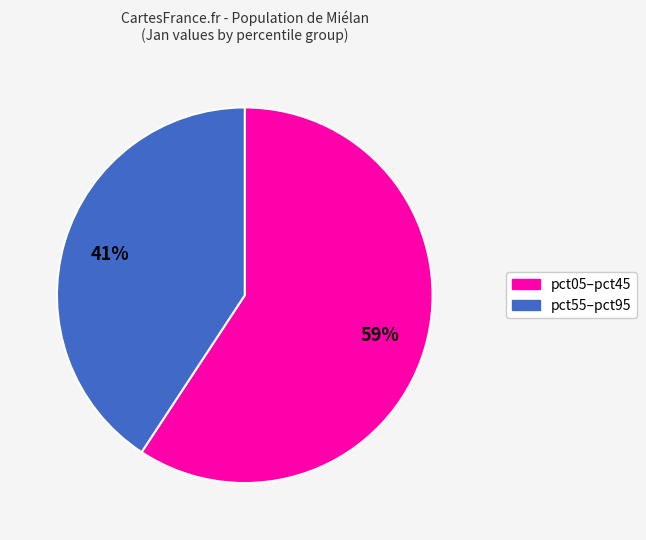

Is there a majority slice in this chart?

Yes